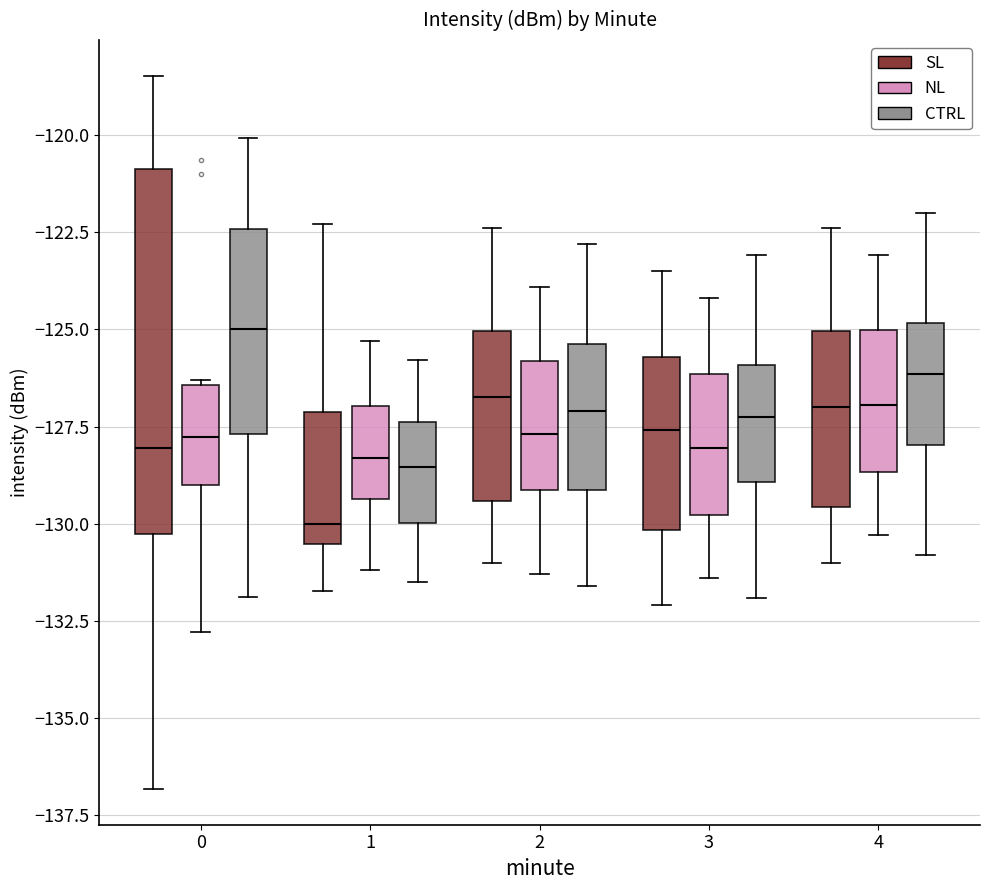

Reading left to right, transcribe this box plot: for each box, give where its median line is, the range the box spans, and where its two whiskers end, as read against the y-axis. The values are not printed on the chart, so give them approximately, as read against the axis.

0 (SL): median -128.0, box -130.5 to -121.0, whiskers -137.0 to -118.5
0 (NL): median -128.0, box -129.0 to -126.5, whiskers -133.0 to -126.5
0 (CTRL): median -125.0, box -127.5 to -122.5, whiskers -132.0 to -120.0
1 (SL): median -130.0, box -130.5 to -127.0, whiskers -131.5 to -122.5
1 (NL): median -128.5, box -129.5 to -127.0, whiskers -131.0 to -125.5
1 (CTRL): median -128.5, box -130.0 to -127.5, whiskers -131.5 to -126.0
2 (SL): median -126.5, box -129.5 to -125.0, whiskers -131.0 to -122.5
2 (NL): median -127.5, box -129.0 to -126.0, whiskers -131.5 to -124.0
2 (CTRL): median -127.0, box -129.0 to -125.5, whiskers -131.5 to -123.0
3 (SL): median -127.5, box -130.0 to -125.5, whiskers -132.0 to -123.5
3 (NL): median -128.0, box -130.0 to -126.0, whiskers -131.5 to -124.0
3 (CTRL): median -127.0, box -129.0 to -126.0, whiskers -132.0 to -123.0
4 (SL): median -127.0, box -129.5 to -125.0, whiskers -131.0 to -122.5
4 (NL): median -127.0, box -128.5 to -125.0, whiskers -130.5 to -123.0
4 (CTRL): median -126.0, box -128.0 to -125.0, whiskers -131.0 to -122.0